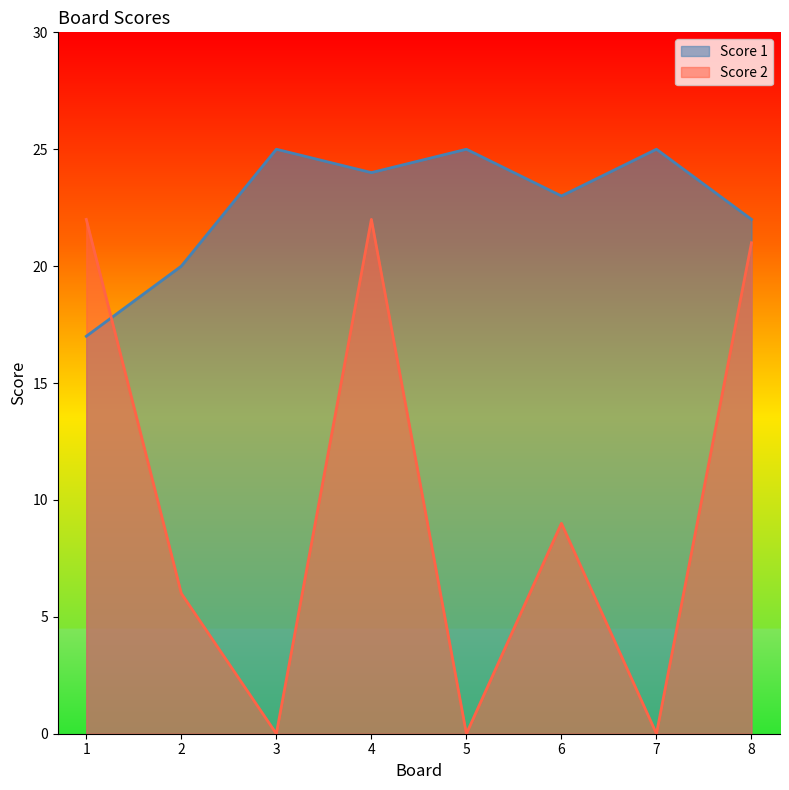

Does the chart have visible grid lines?

No